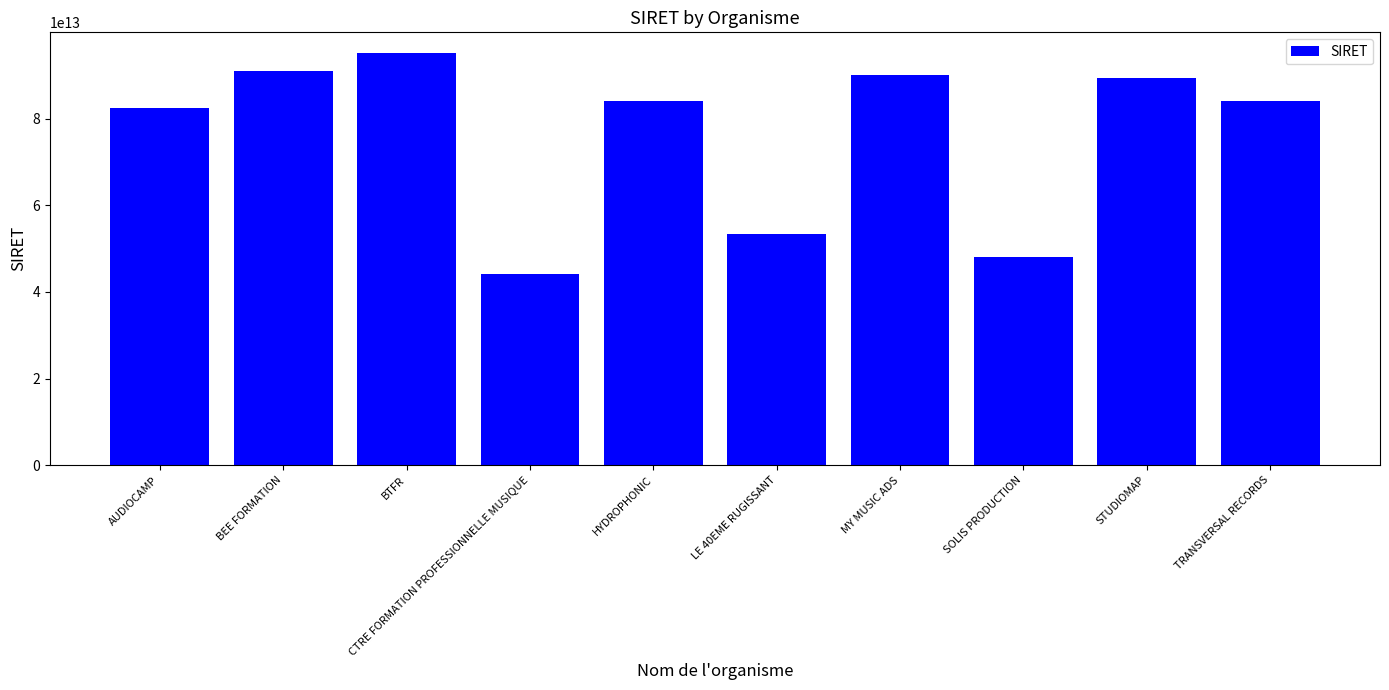

What is the label of the 2nd bar from the right?

STUDIOMAP